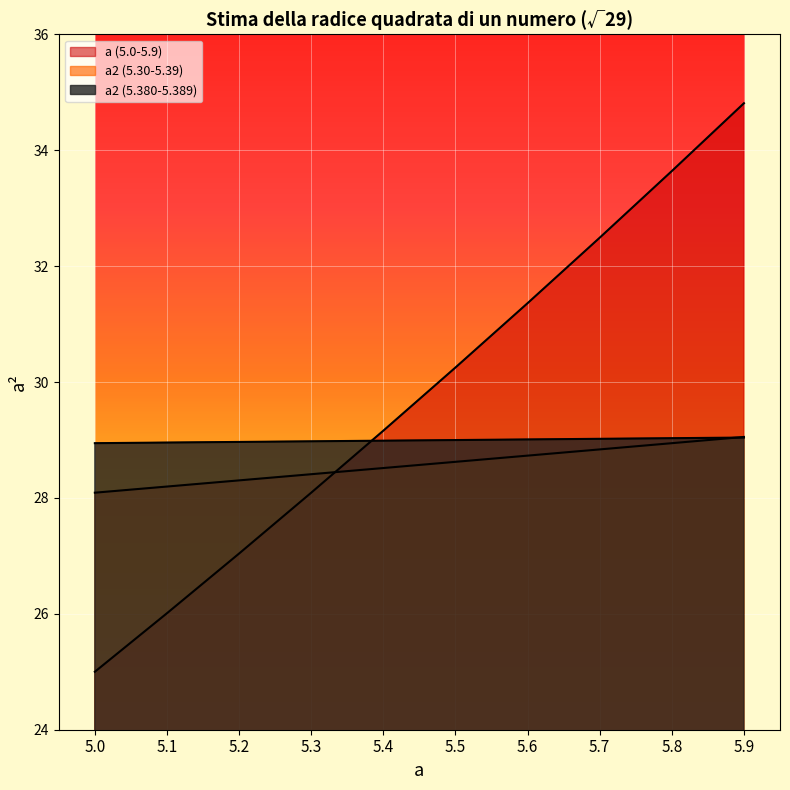

Rank the series by their average value, from highest to lowest.

a (5.0-5.9), a2 (5.380-5.389), a2 (5.30-5.39)